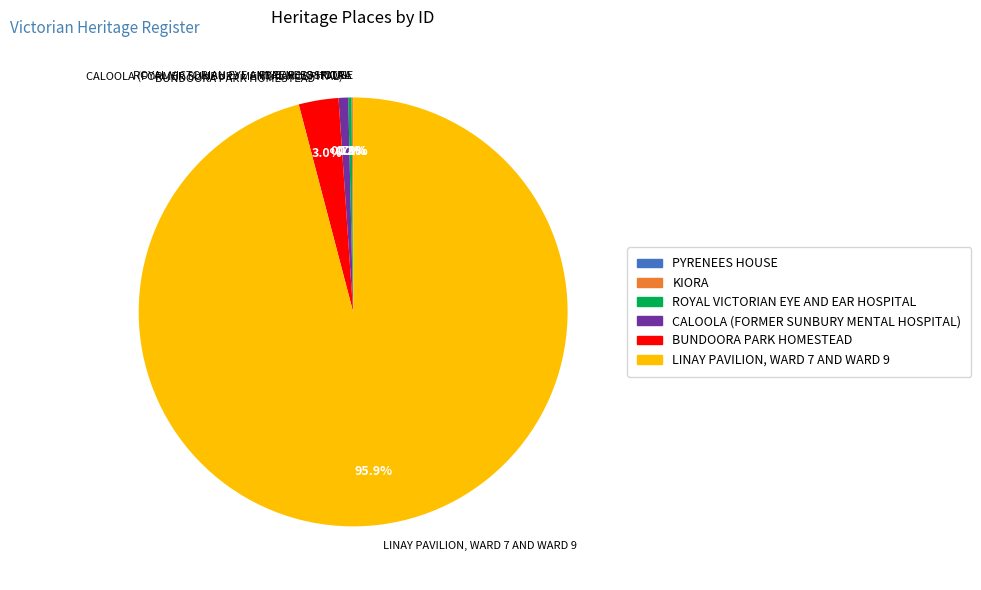

To the nearest percent, what is the difference between the CALOOLA (FORMER SUNBURY MENTAL HOSPITAL) and LINAY PAVILION, WARD 7 AND WARD 9 slice percentages?

95%